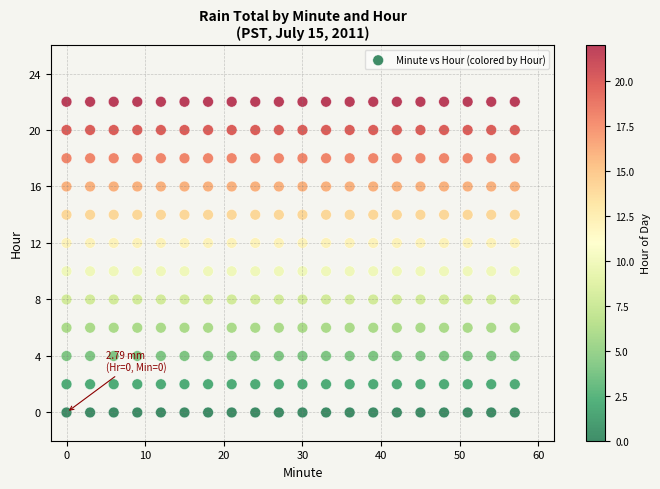

What is the range of X values (max minus min)?

57